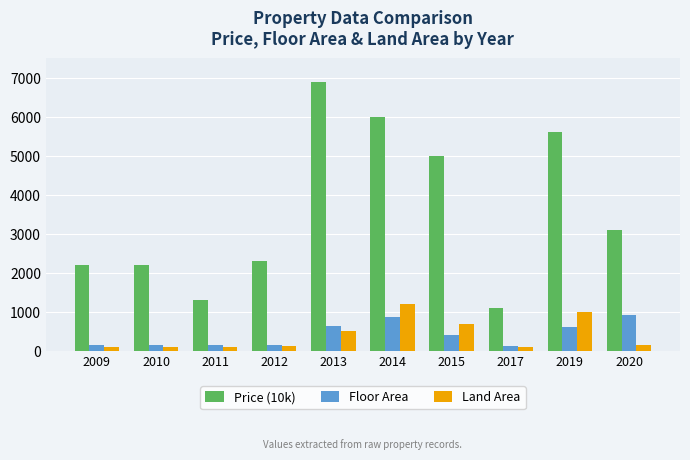

At which category does the chart reach its peak across all series?

2013